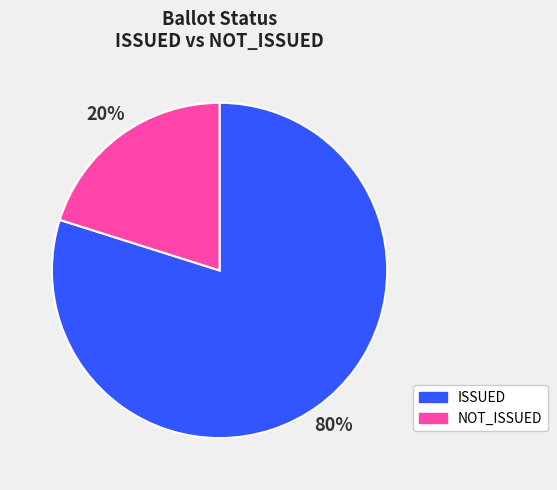

Rank the categories by value from highest to lowest.

ISSUED, NOT_ISSUED